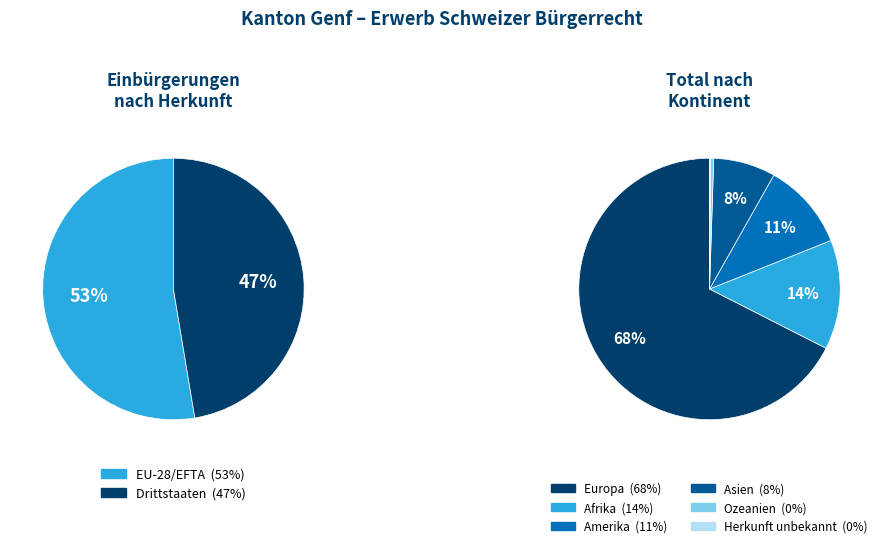

Between Asien and Ozeanien, which is larger?

Asien